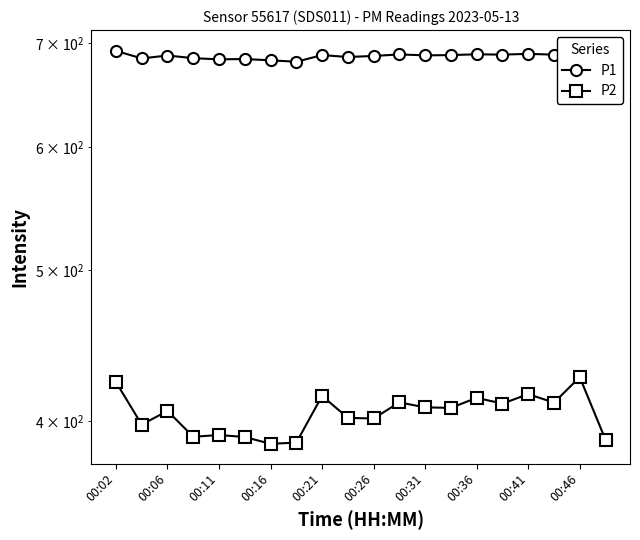

Which series has the largest total across all categories?

P1